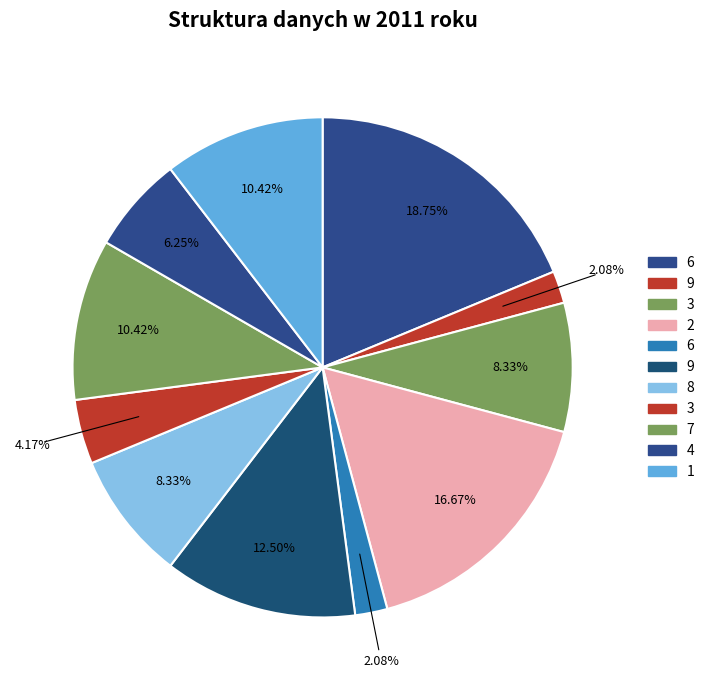

How many slices are in this pie chart?

11